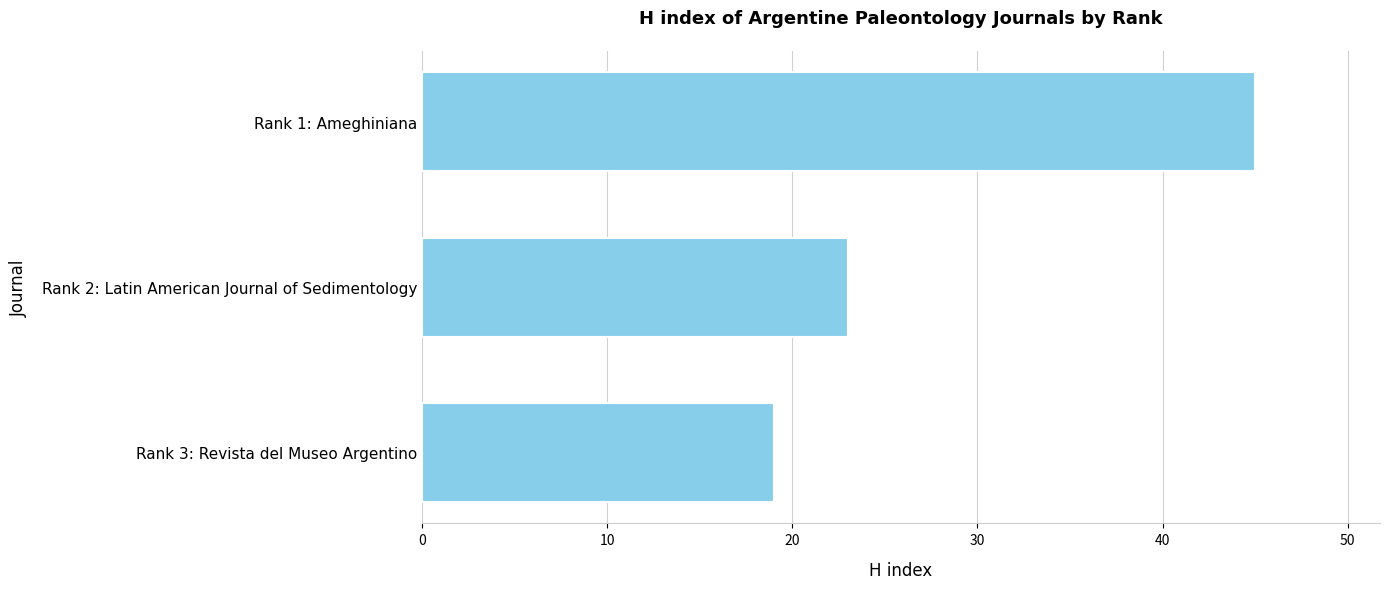

What is the label of the 2nd bar from the top?

Rank 2: Latin American Journal of Sedimentology